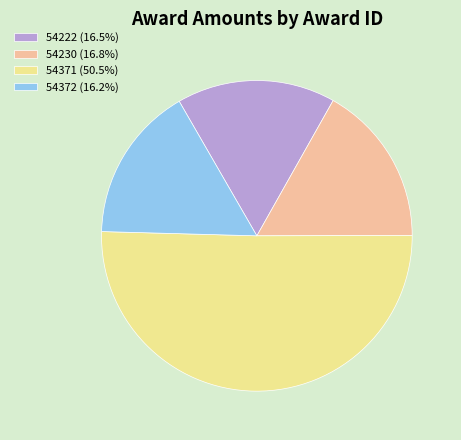

Is the sum of 54372 and 54222 greater than half?

No